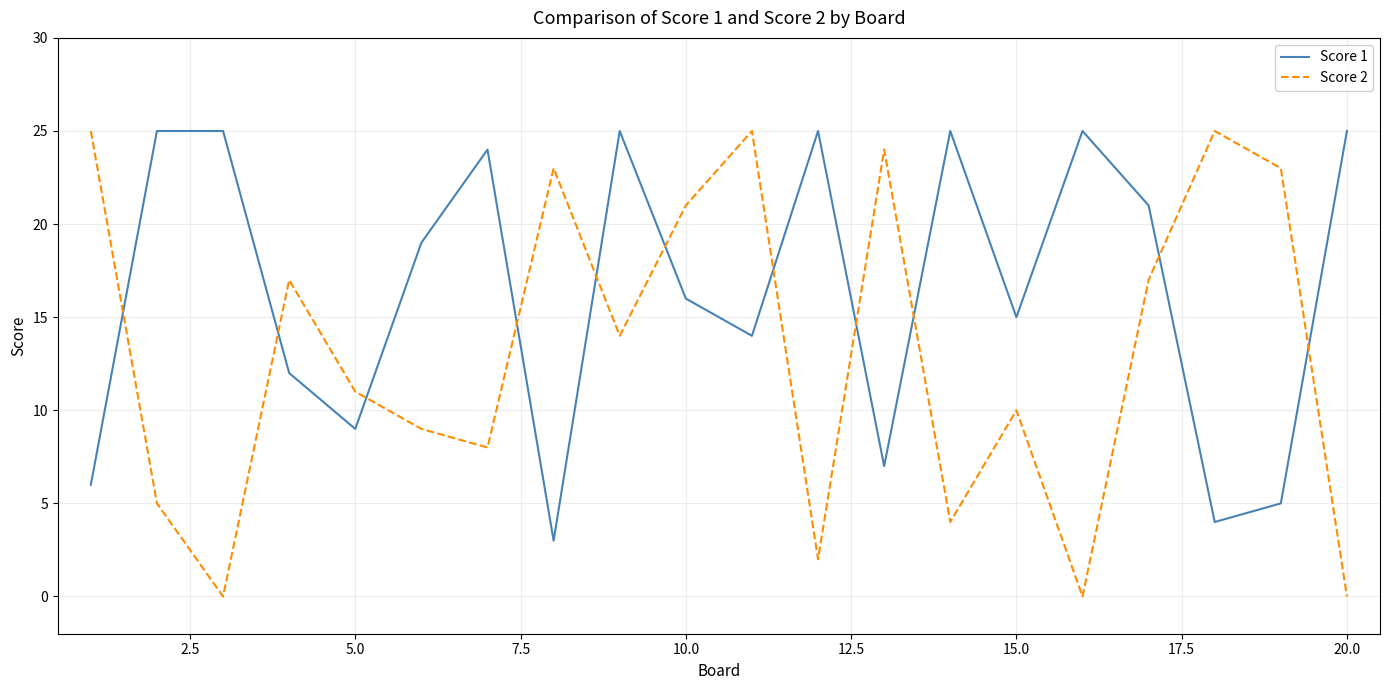

Which series has the widest spread of values?

Score 2